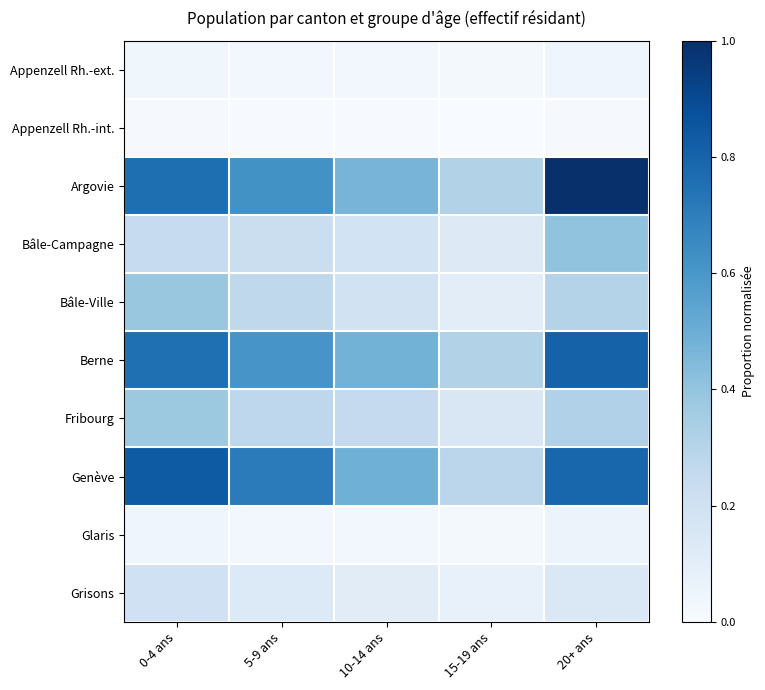

Count the number of data series in this chart.

10